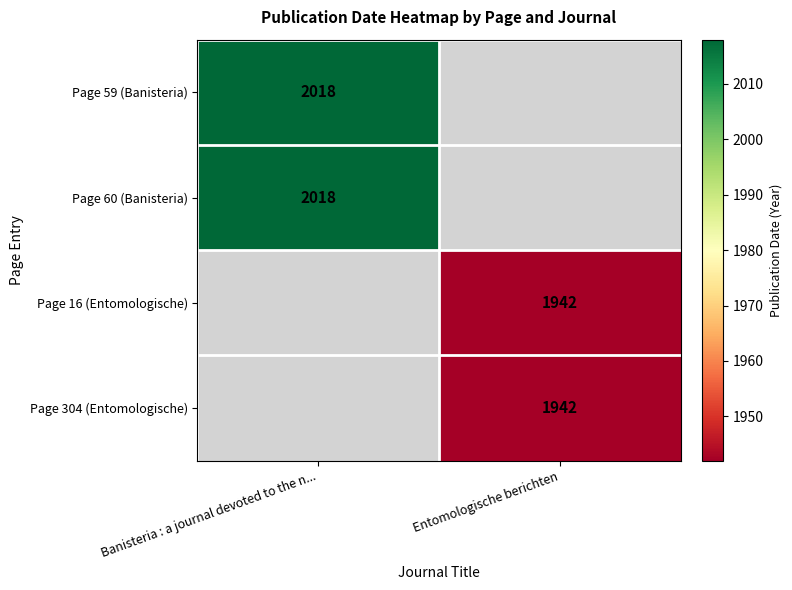

What is the maximum value shown in the chart?

2018.0